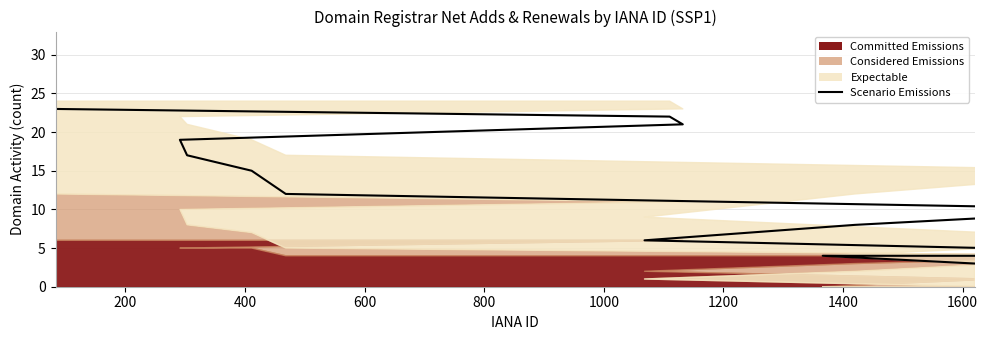

How many lines are shown in the chart?

1